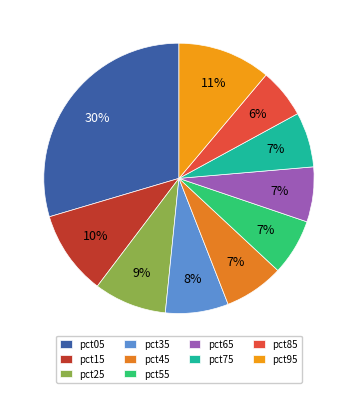

Does pct15 represent more than half of the total?

No